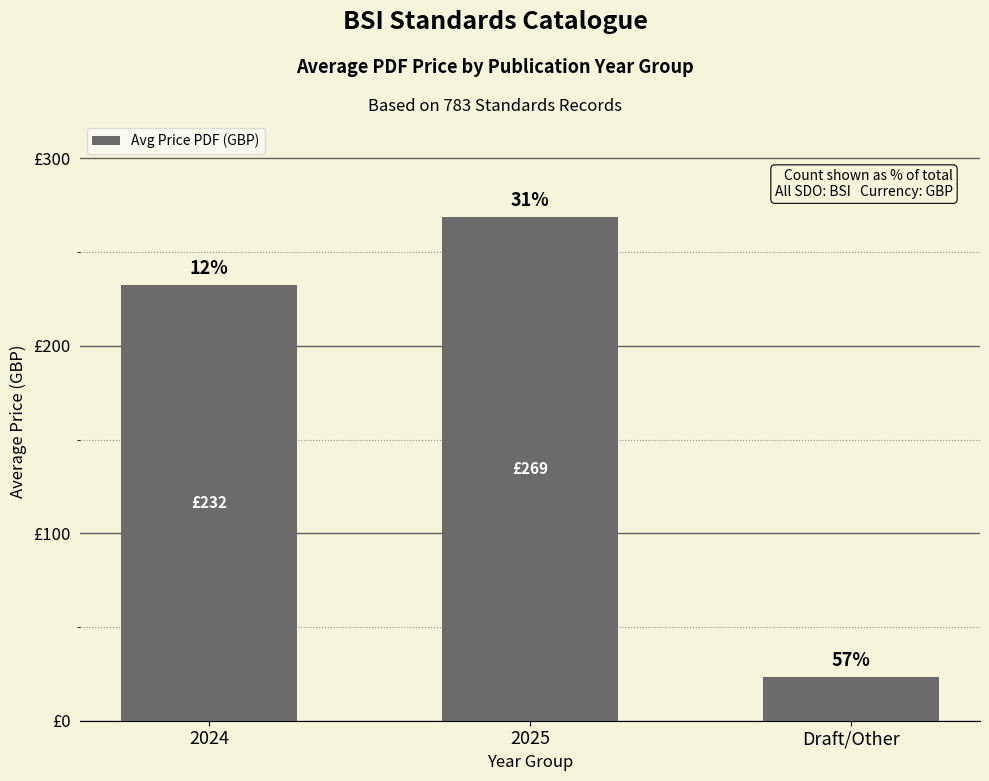

What is the difference between the values at Draft/Other and 2024?

209.3